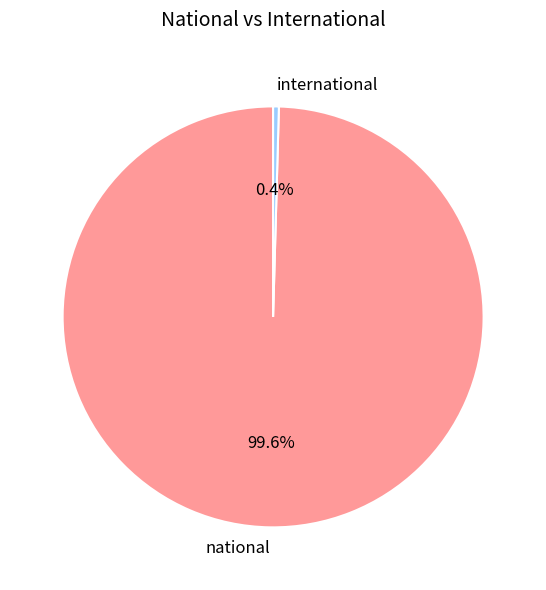

Which has a higher value, international or national?

national